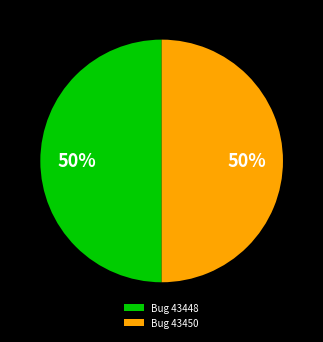

To the nearest percent, what is the combined percentage of Bug 43448 and Bug 43450?

100%